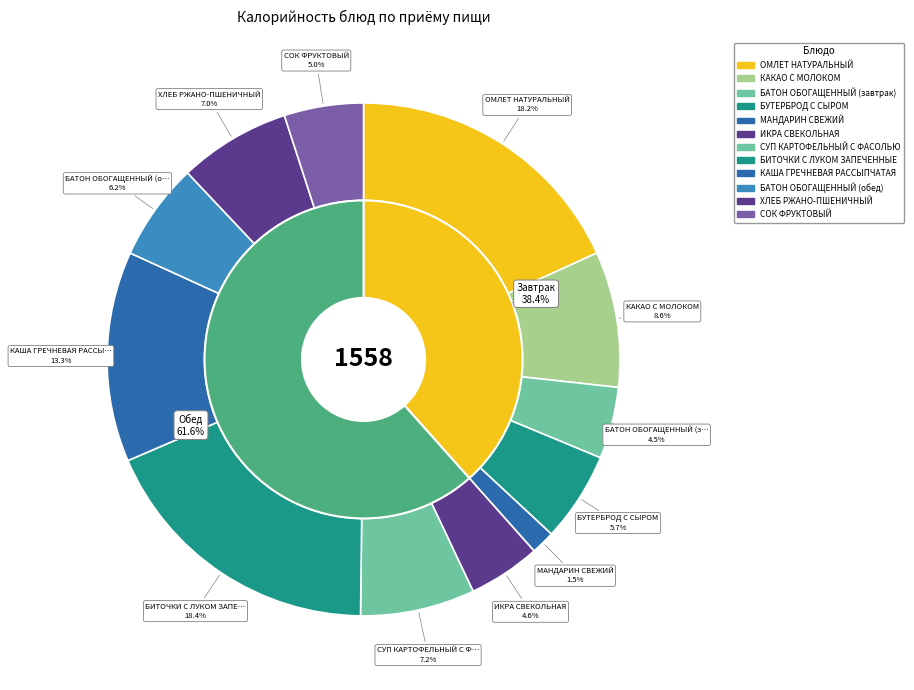

How many segments does this pie chart have?

12